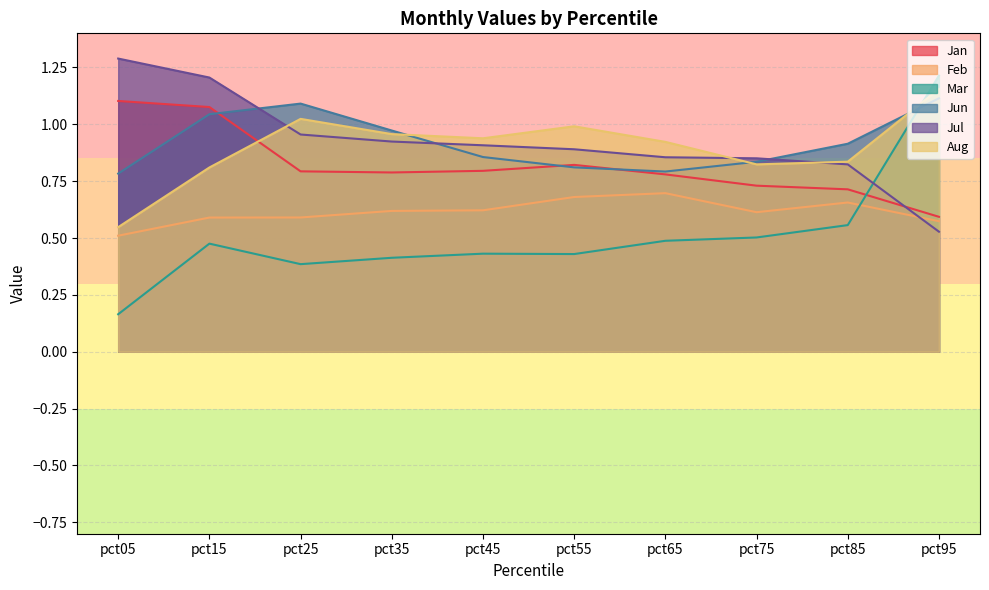

What is the maximum value shown in the chart?

1.3